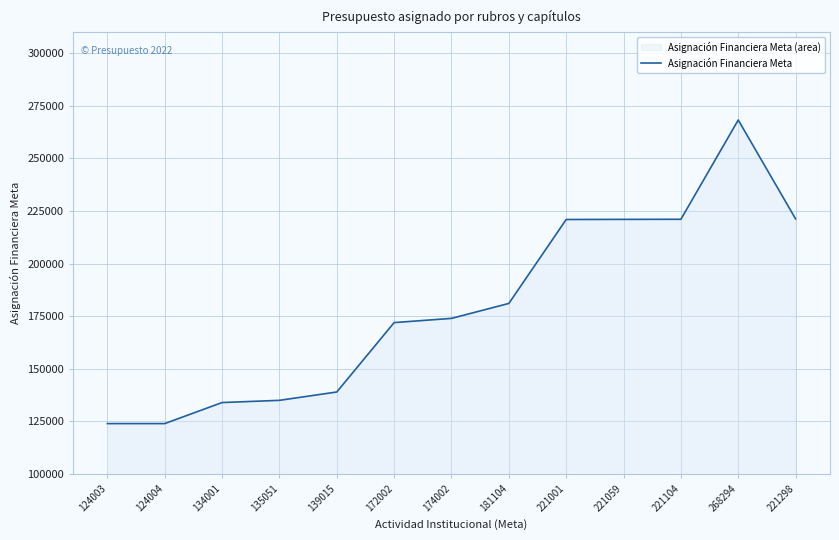

What is the approximate value at 124003?

124003